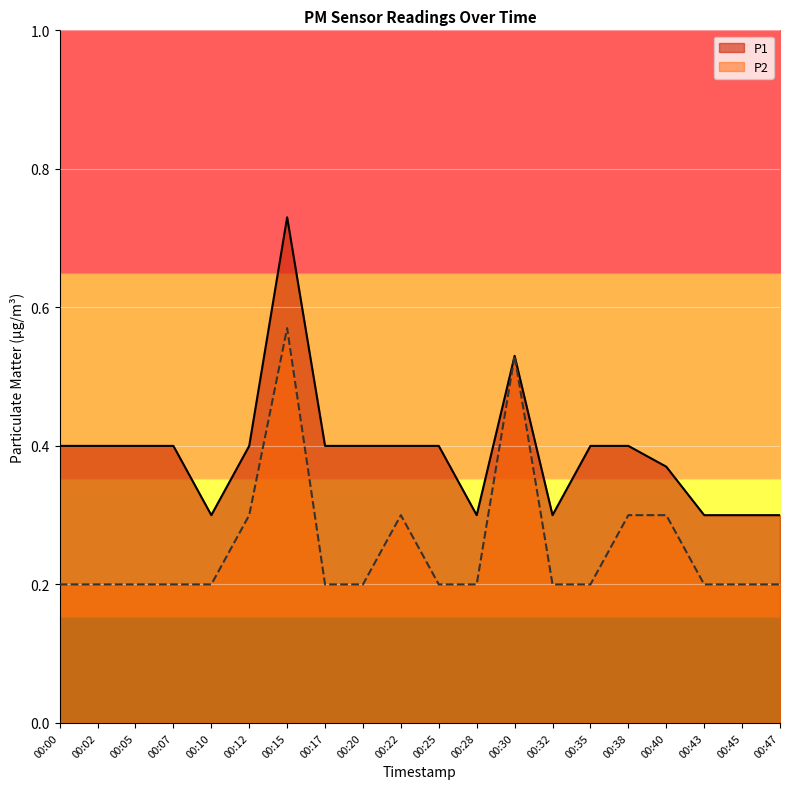

What value does the P1 series have at 00:43?

0.3